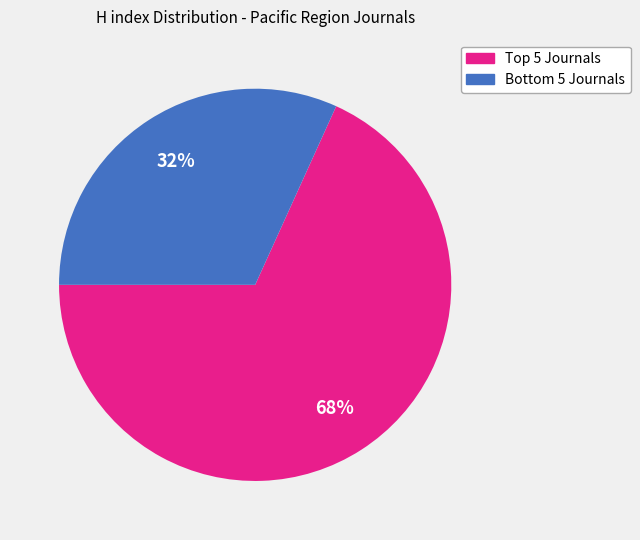

To the nearest percent, what is the difference between the largest and smallest slice percentages?

36%